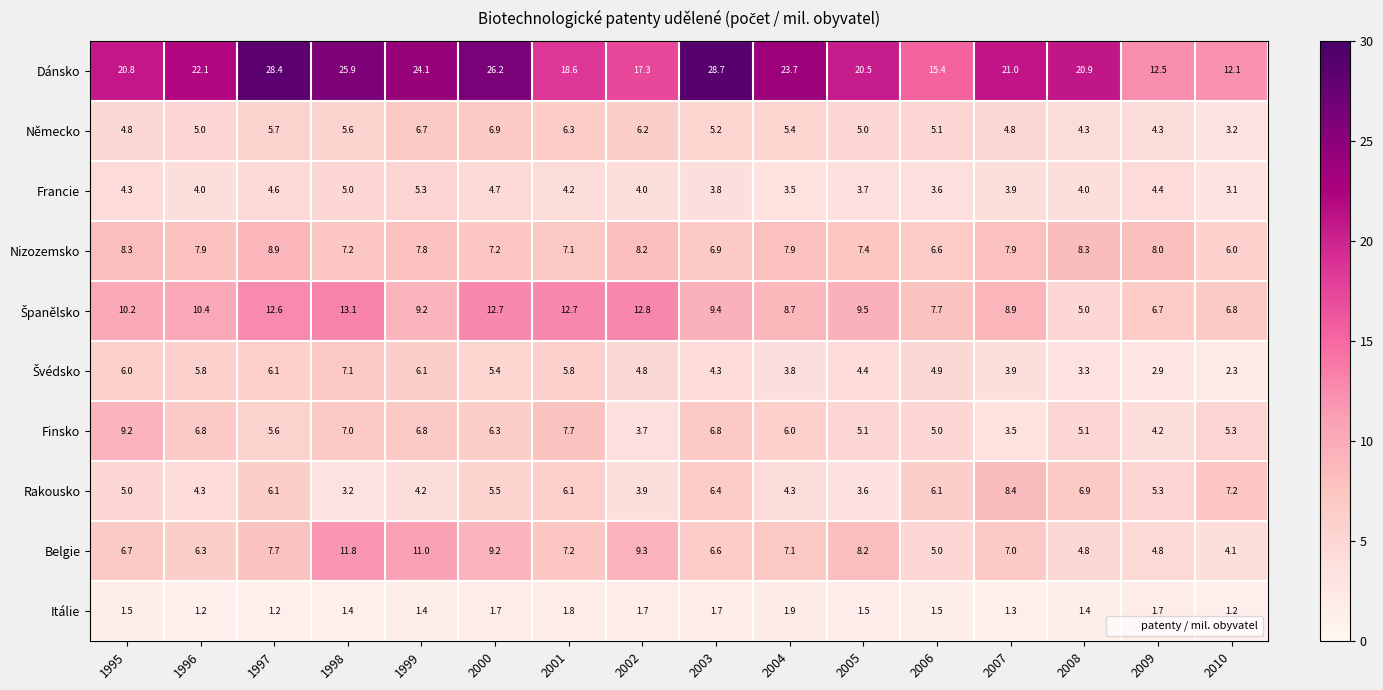

What is the difference between the Dánsko values at 2000 and 2007?

5.2